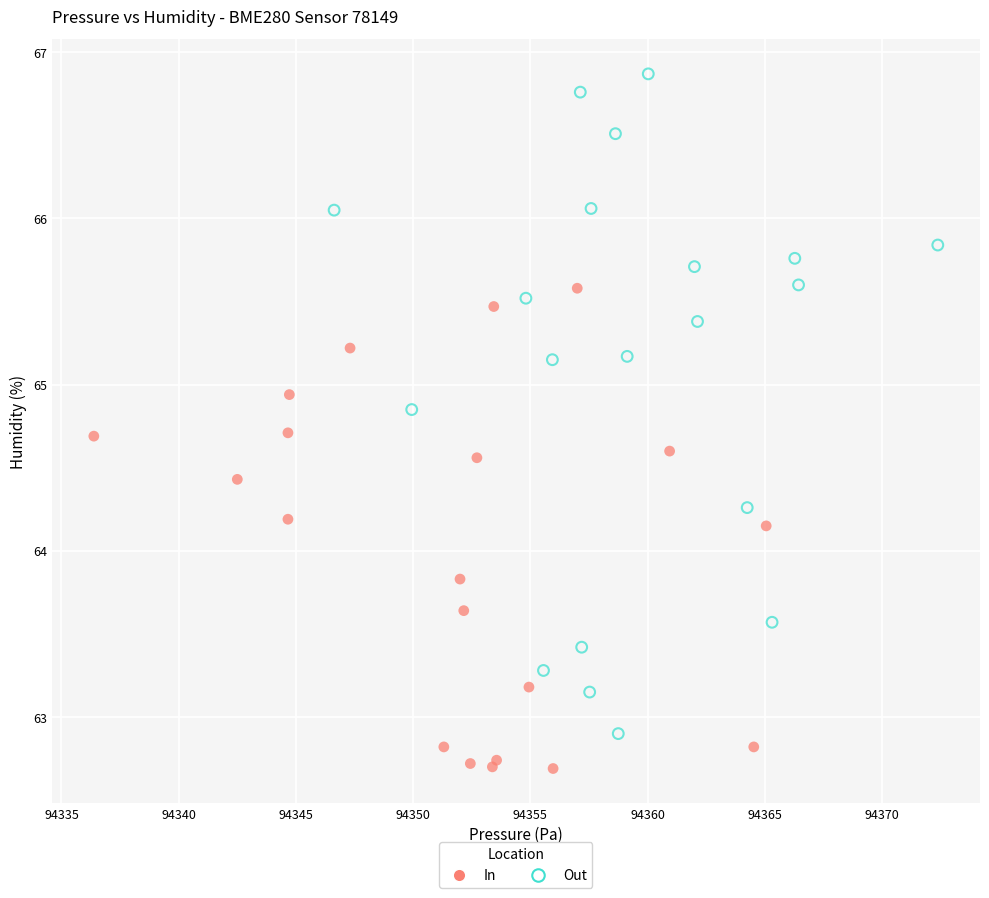

Which series contains the lowest Y value?

In